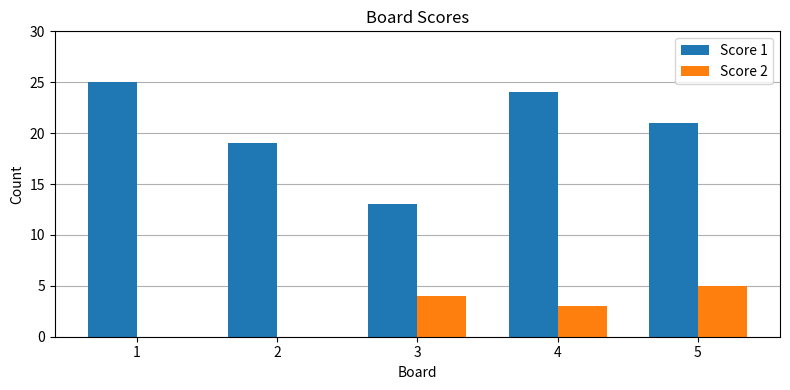

What is the sum of all Score 2 values?

12